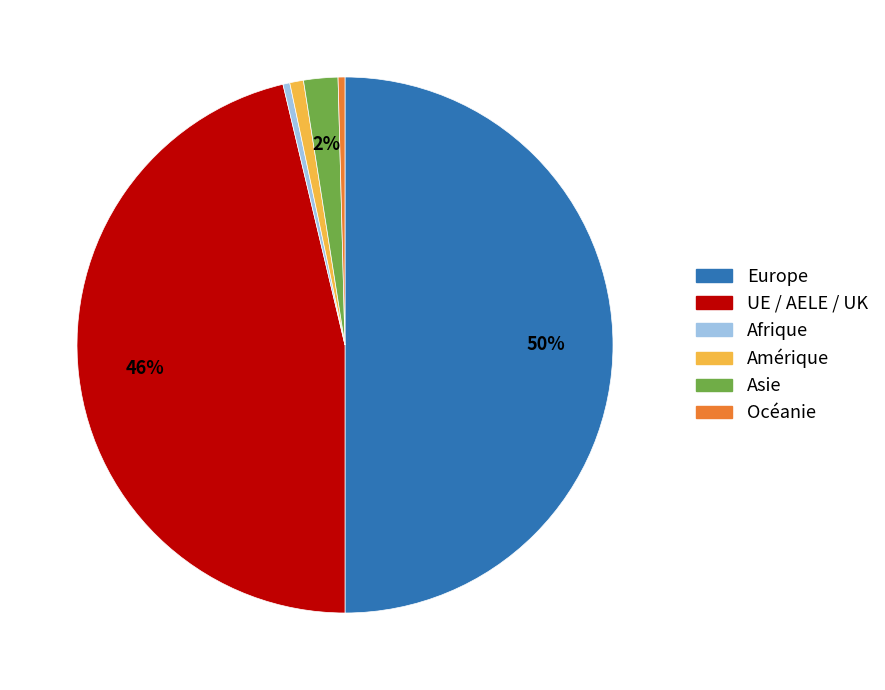

Does Asie represent more than half of the total?

No